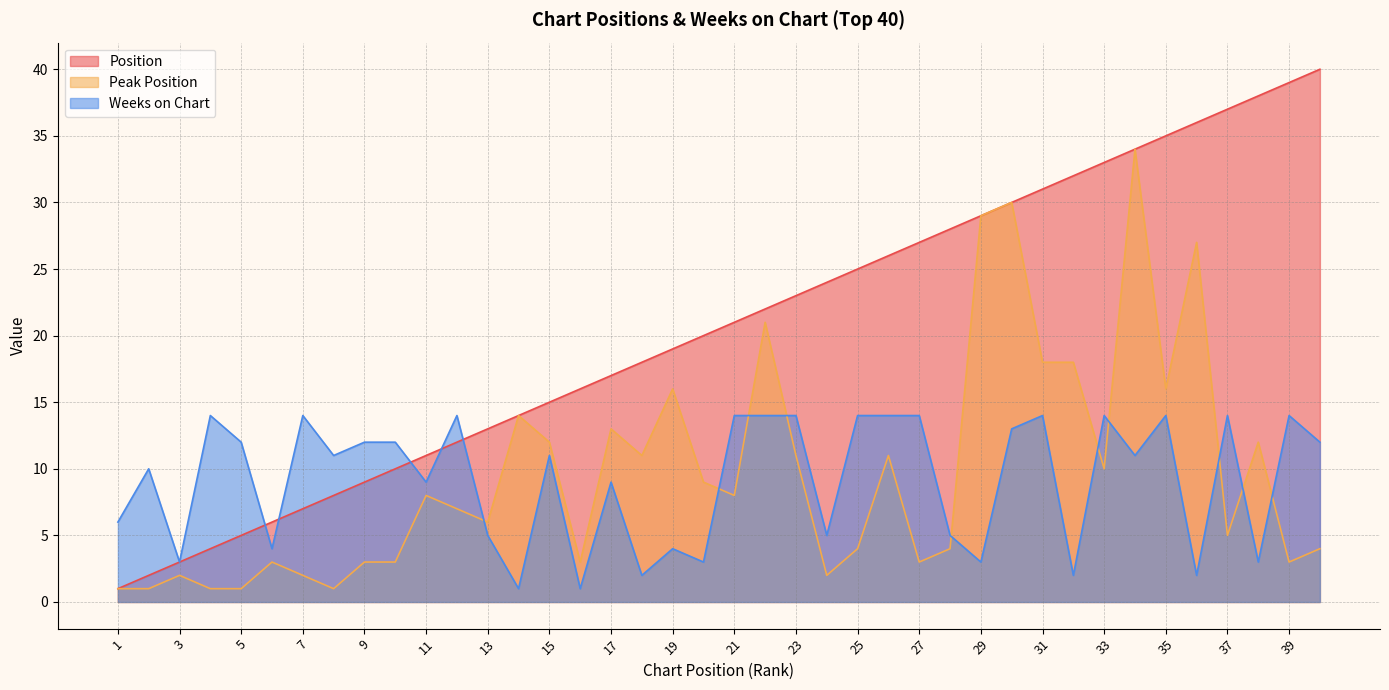

What is the lowest value of the Peak Position series?

1